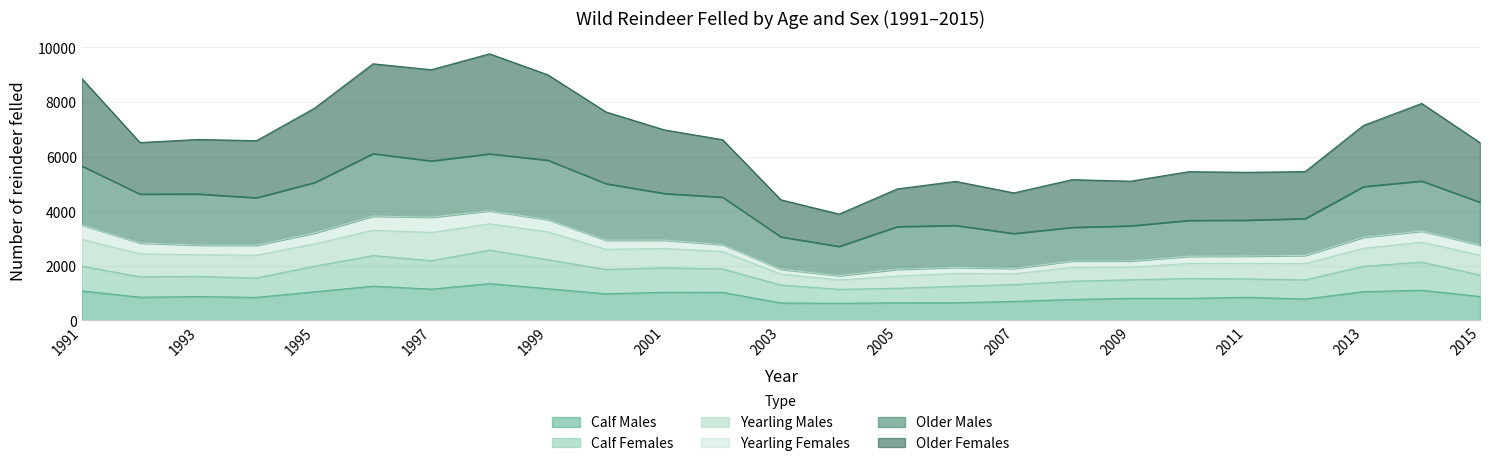

Which series has the largest range (max minus min)?

Older Females